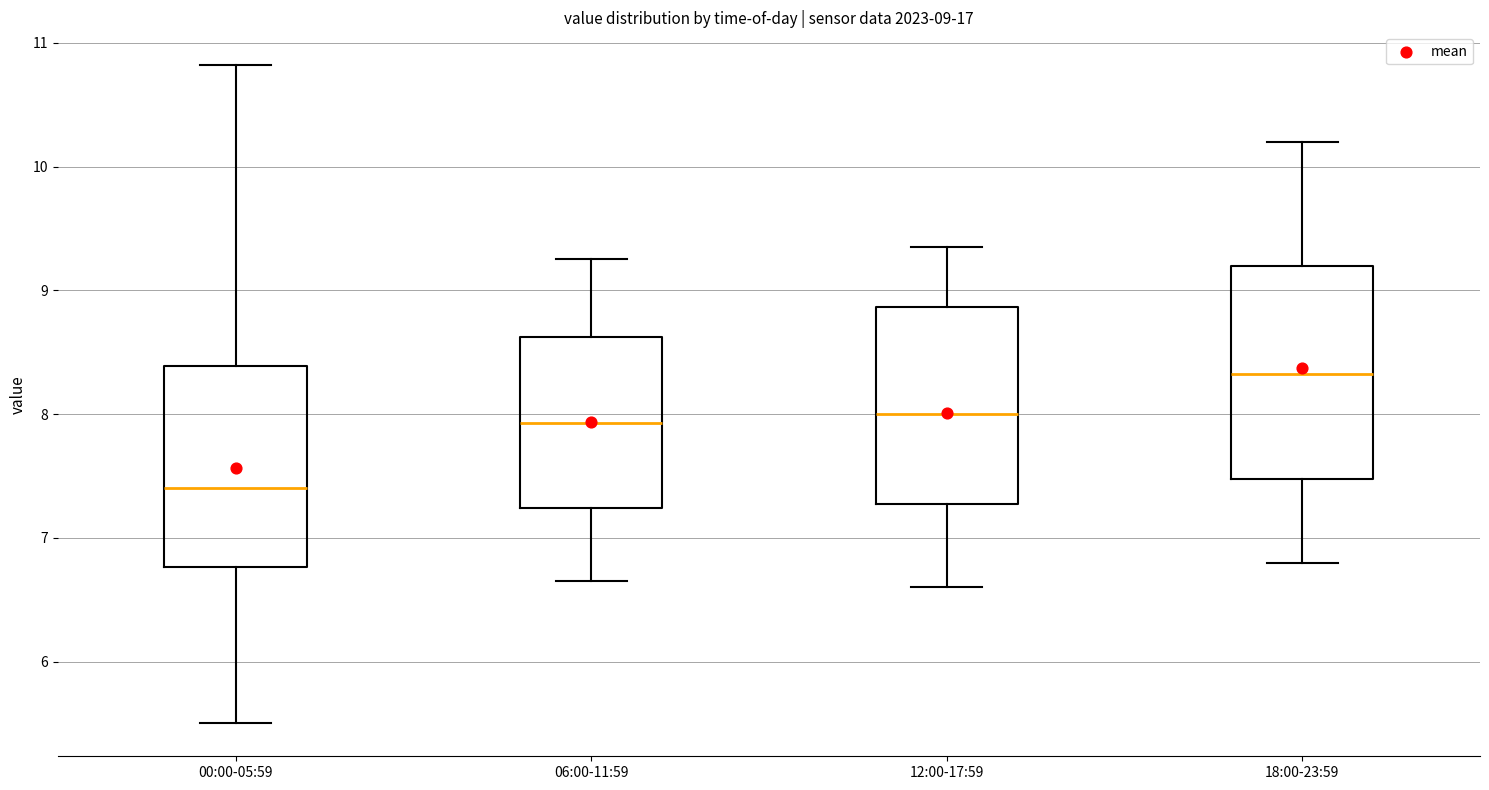

Which box has the lowest median line?

00:00-05:59